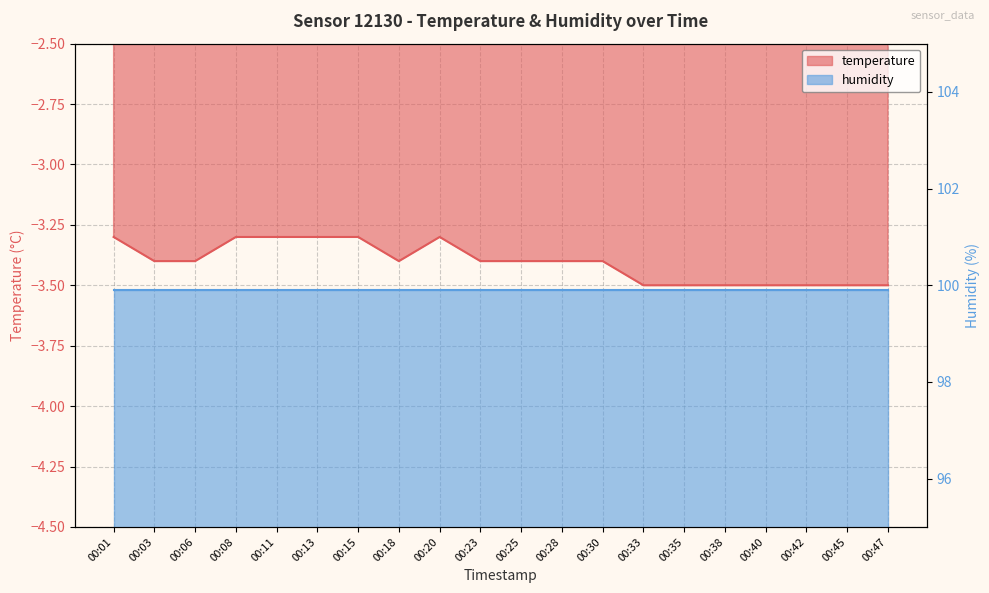

How many points are higher than both their immediate neighbors (excluding endpoints)?

1